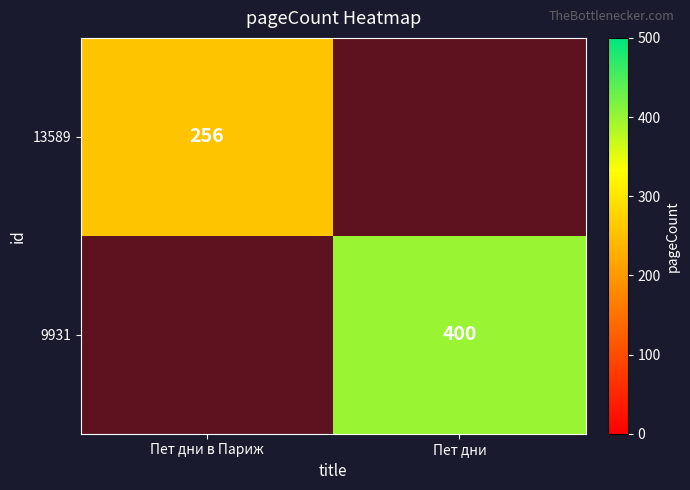

Which series has the largest range (max minus min)?

9931